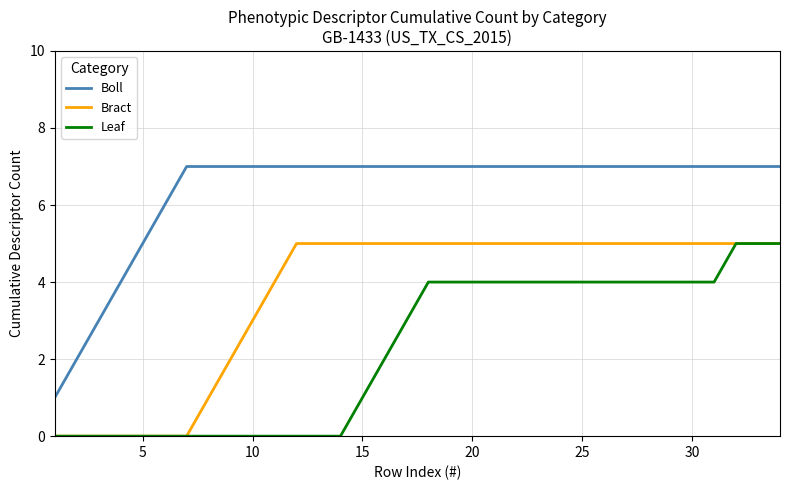

Rank the series by their average value, from lowest to highest.

Leaf, Bract, Boll